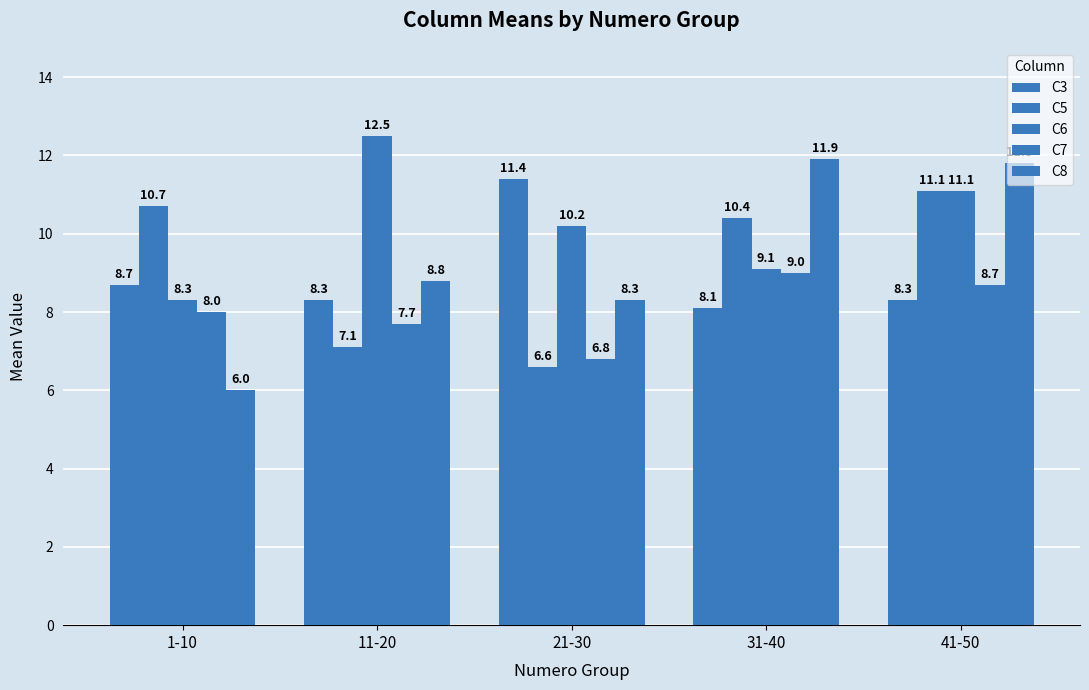

Reading left to right, transcribe all the data shown in this chart.

C3: 8.7	8.3	11.4	8.1	8.3
C5: 10.7	7.1	6.6	10.4	11.1
C6: 8.3	12.5	10.2	9.1	11.1
C7: 8.0	7.7	6.8	9.0	8.7
C8: 6.0	8.8	8.3	11.9	11.8